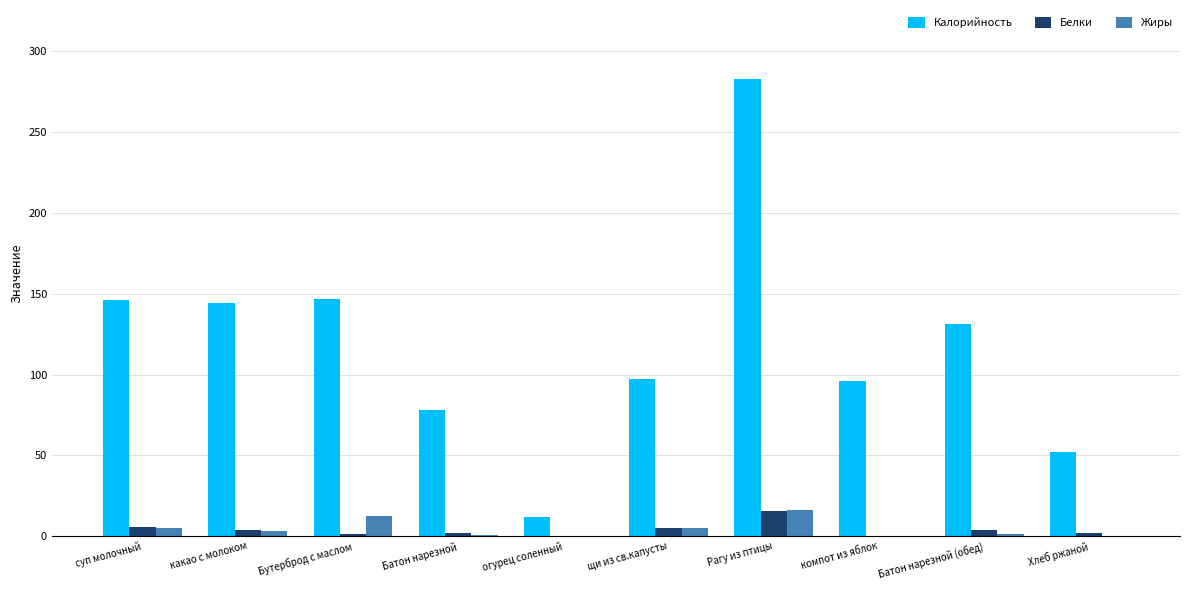

Which category has the highest value across all series?

Рагу из птицы